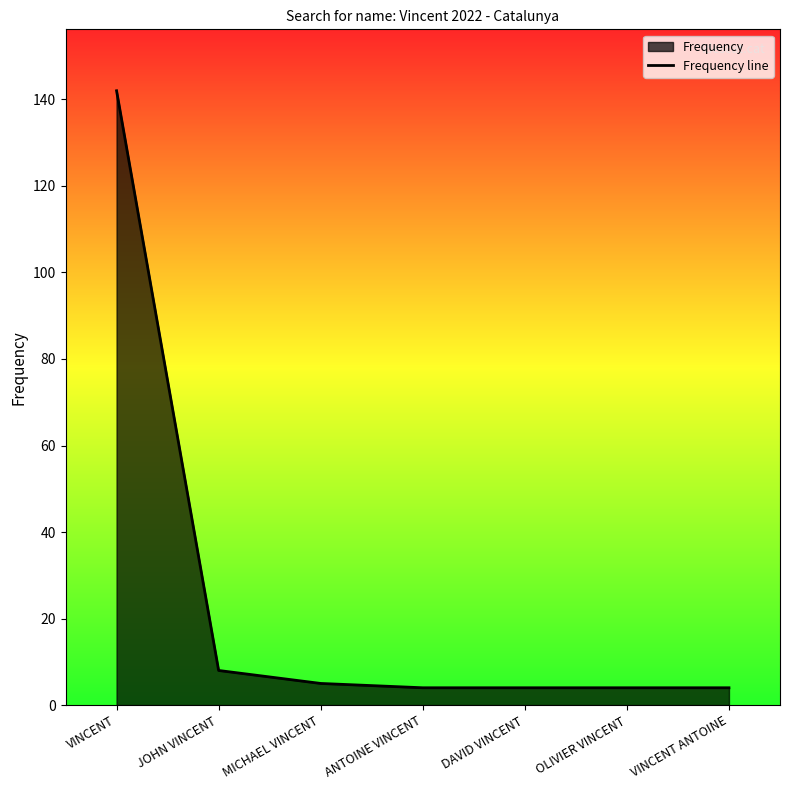

What is the difference between the maximum and minimum values?

138